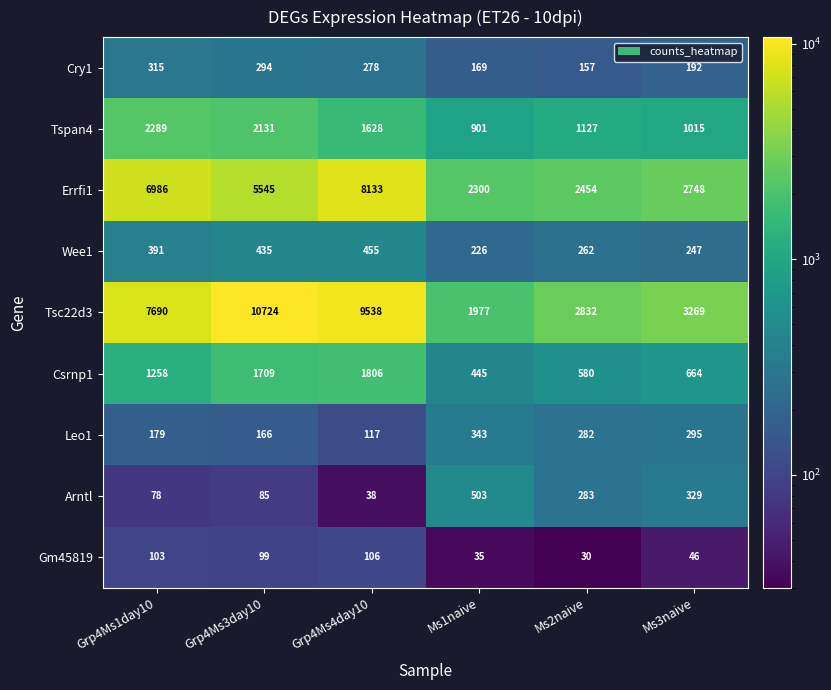

At which category is the sum across all series the highest?

Grp4Ms4day10